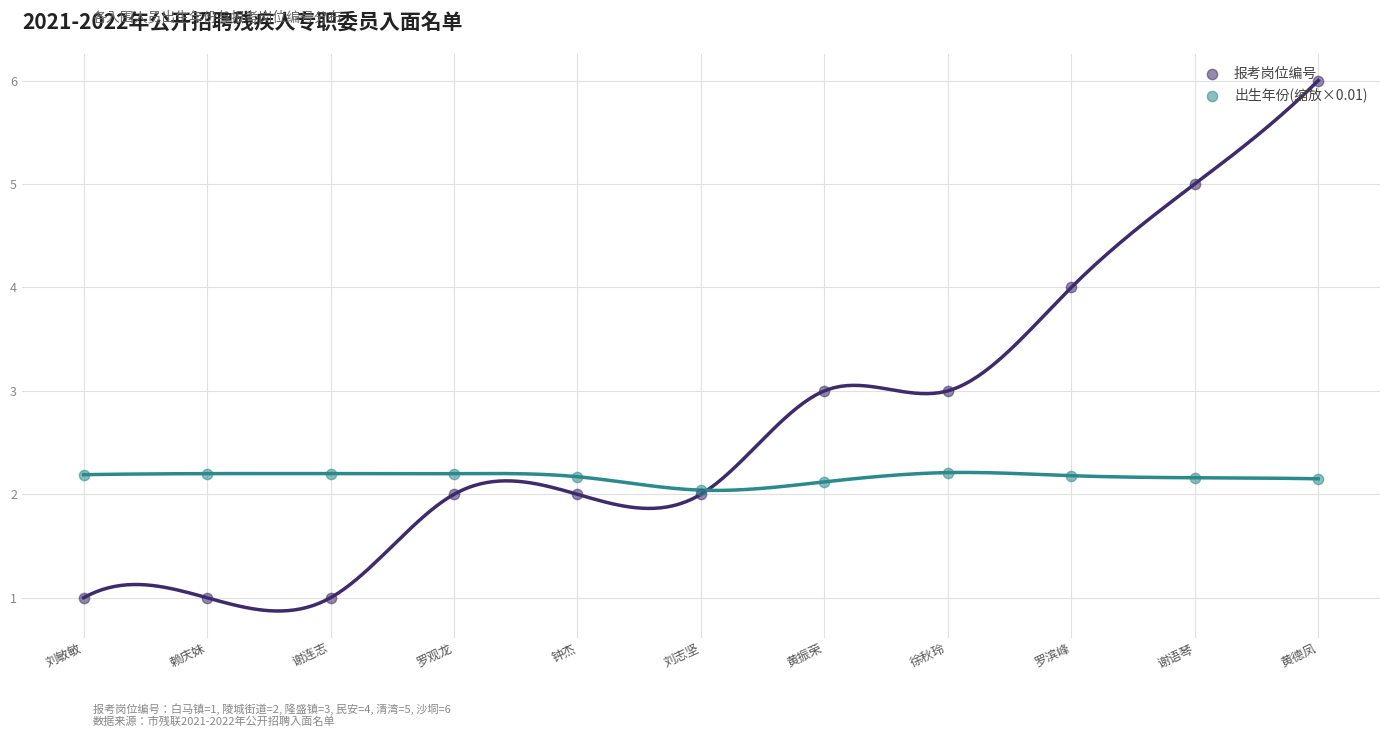

Which series reaches the maximum Y coordinate?

报考岗位编号